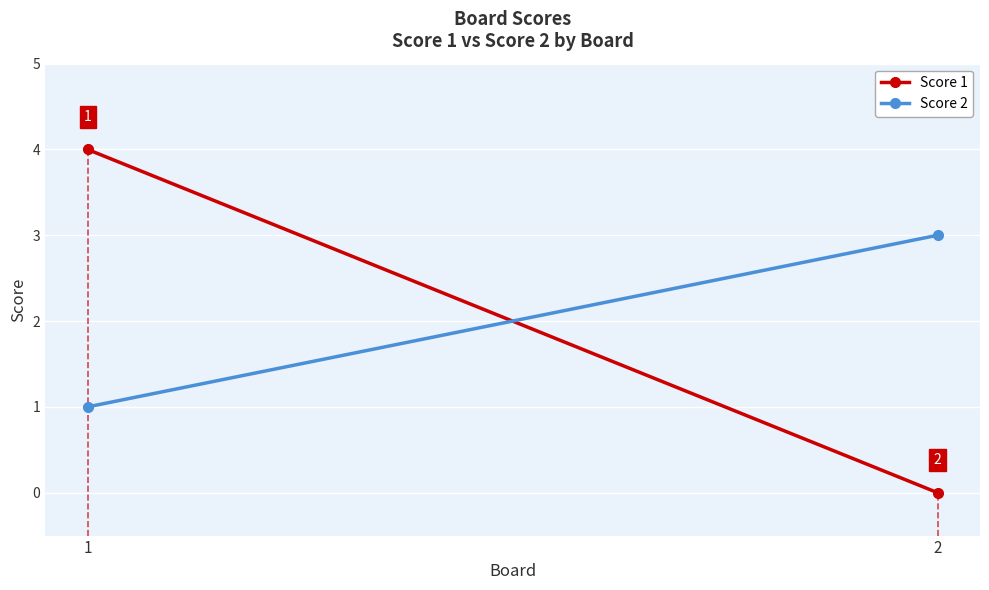

How many Score 2 values are between 1 and 3?

2